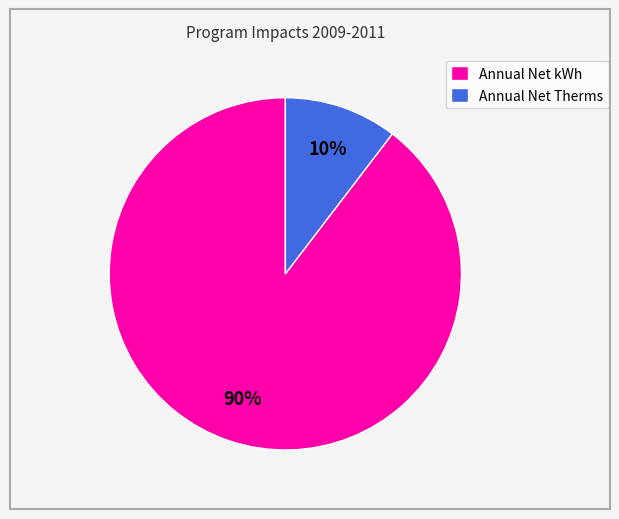

What is the smallest slice in the pie chart?

Annual Net Therms